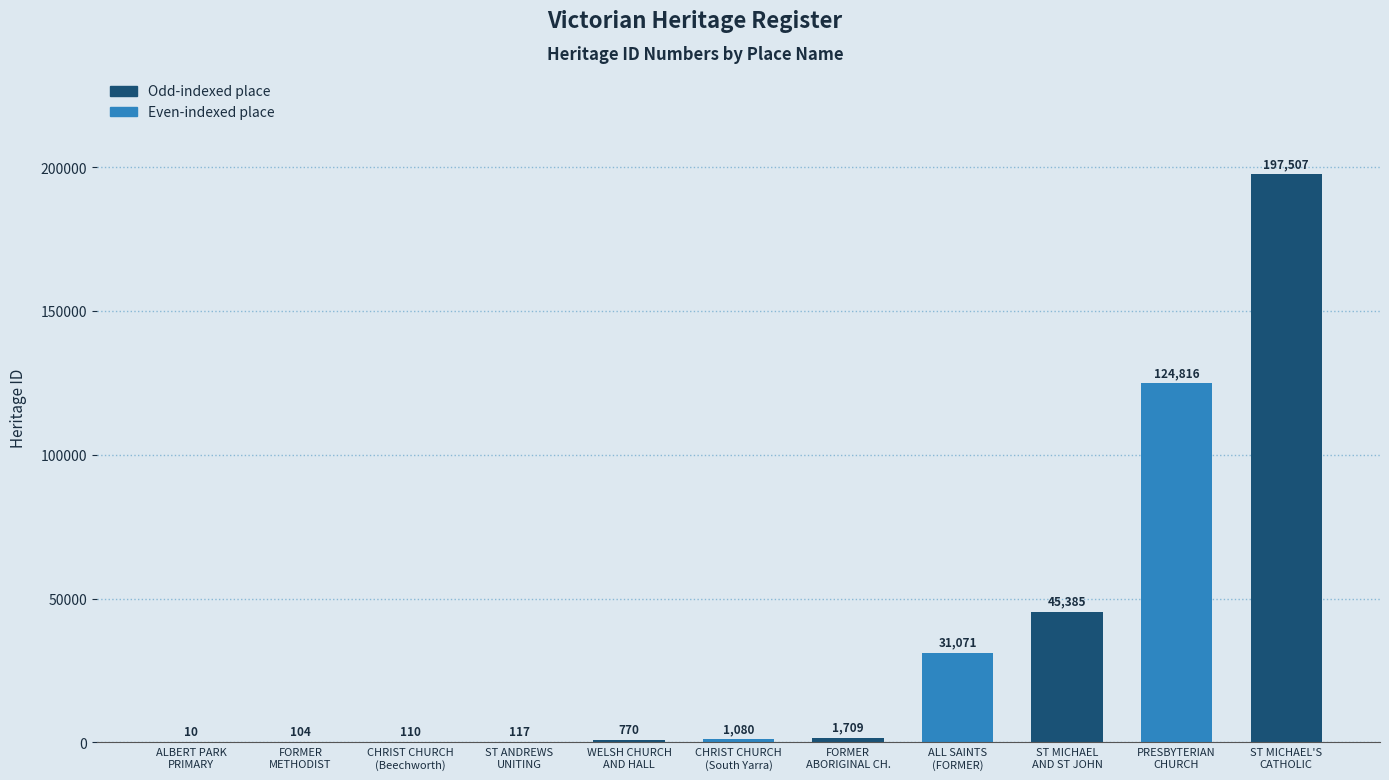

What is the greatest value displayed?

197507